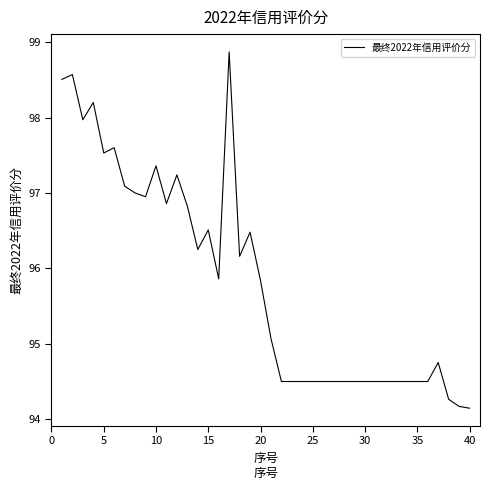

How many lines are shown in the chart?

1